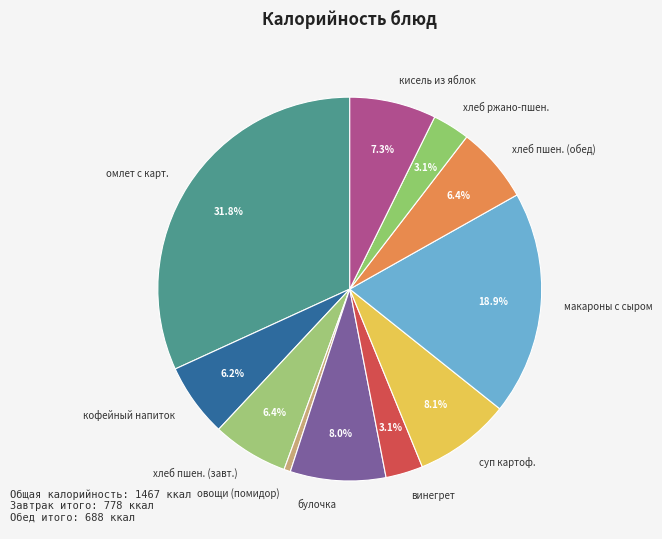

What percentage do суп картоф. and кисель из яблок together represent?

15.4%